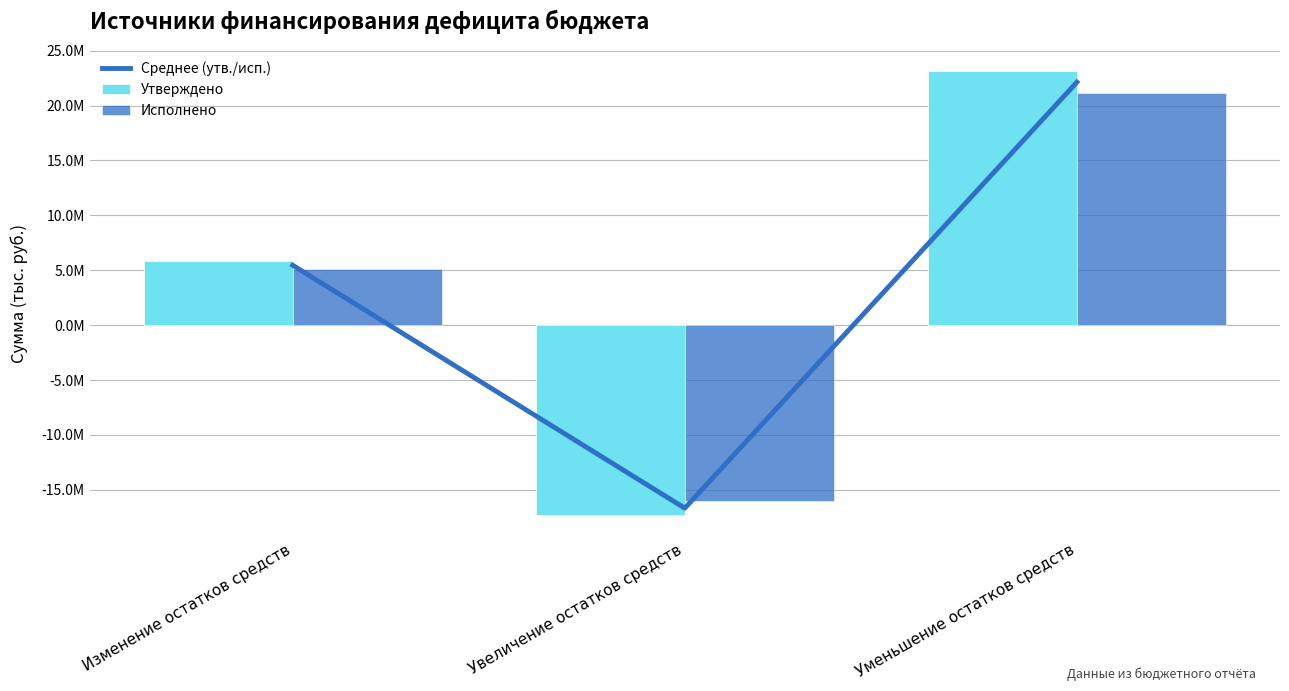

Which has a higher value, Уменьшение остатков средств or Изменение остатков средств?

Уменьшение остатков средств